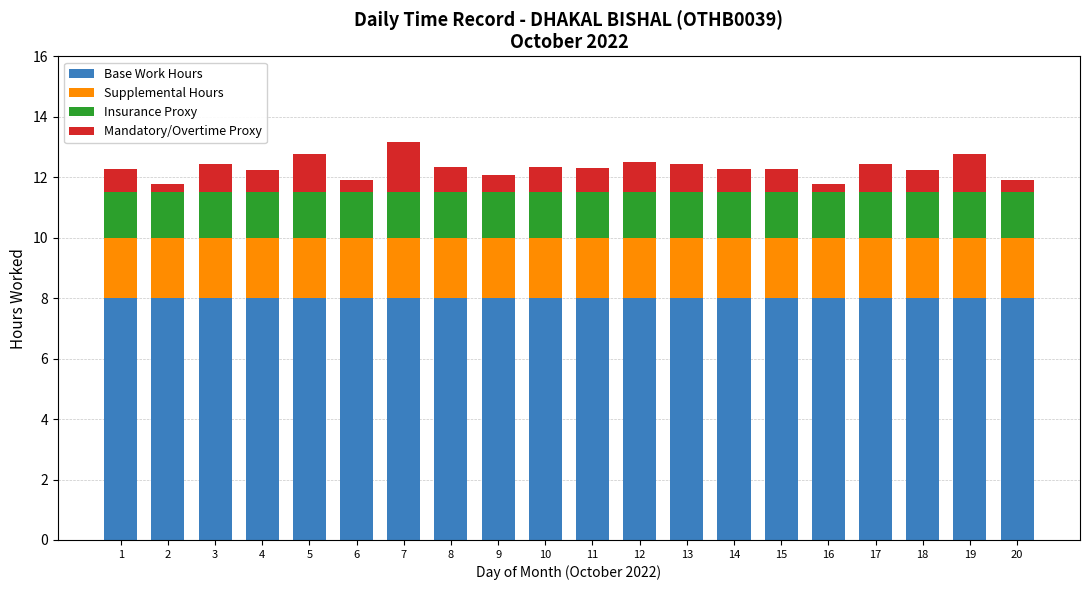

What is the highest value of the Base Work Hours series?

8.0